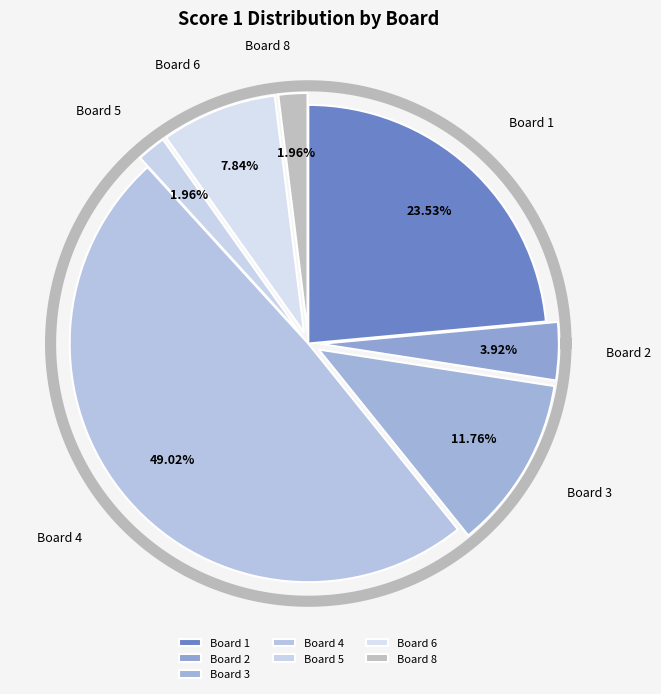

What is the change in value from Board 1 to Board 2?

-10